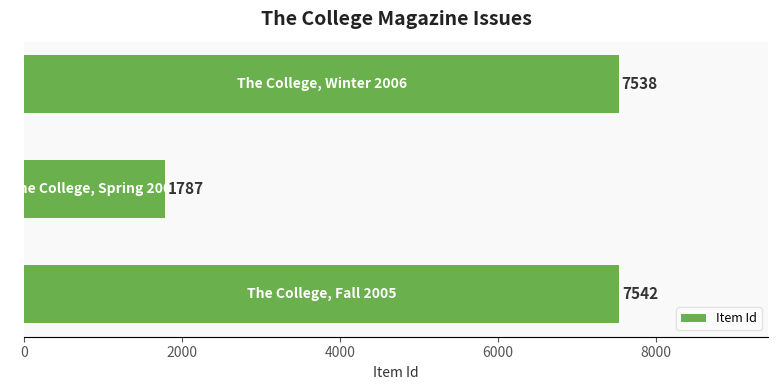

What is the average value?

5622